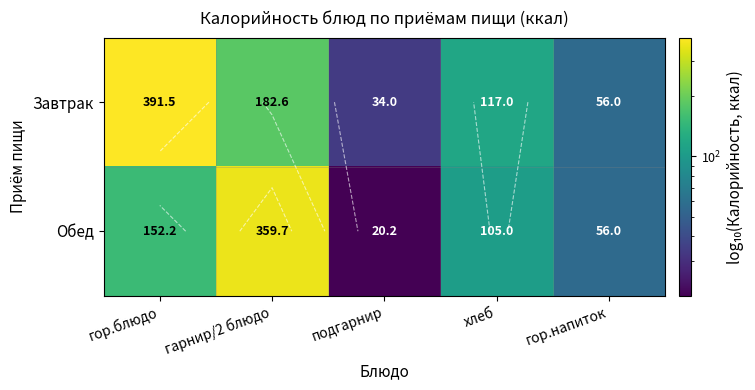

At which category is the sum across all series the highest?

гор.блюдо